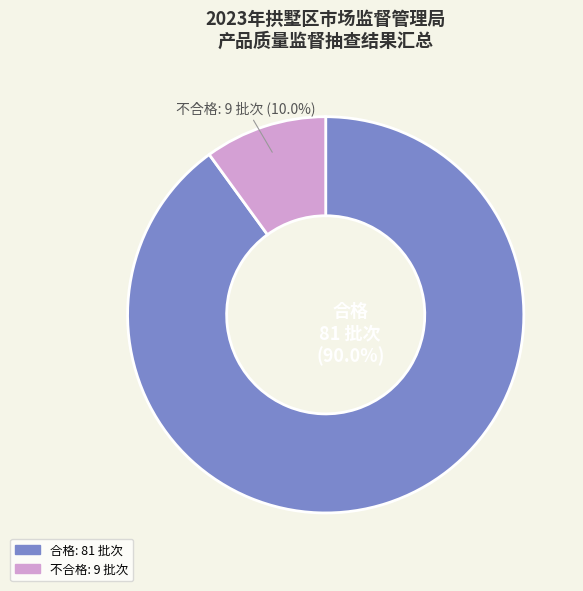

Combined, do 合格 and 不合格 account for over 50%?

Yes